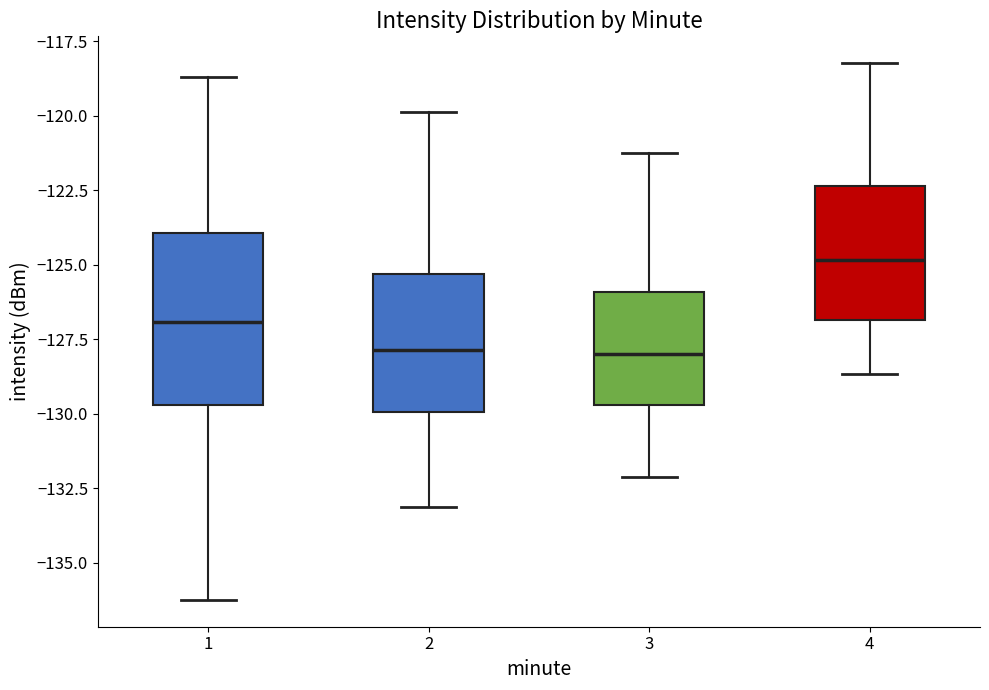

Where does the upper whisker of the box at x = 3 end on the y-axis? The values are not printed on the chart, so give them approximately, as read against the axis.

-121.0